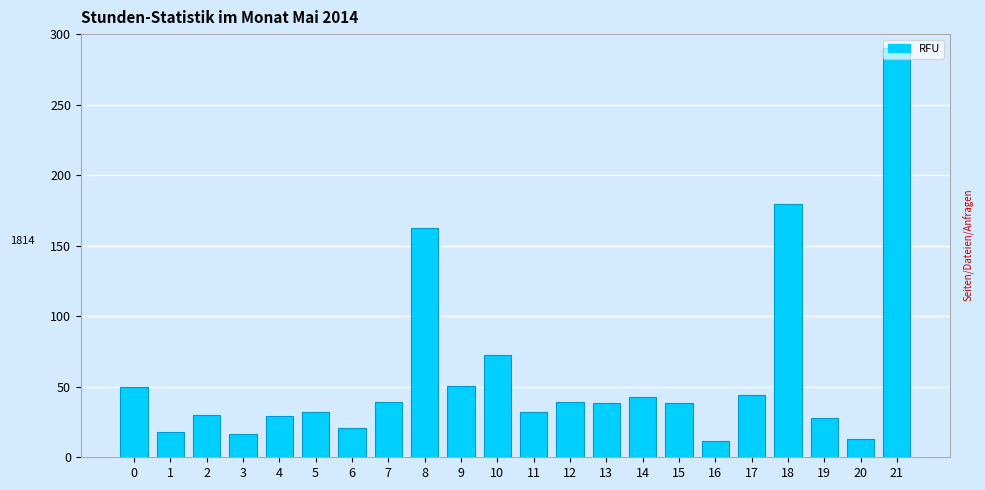

What is the change in value from 6 to 21?

+269.5